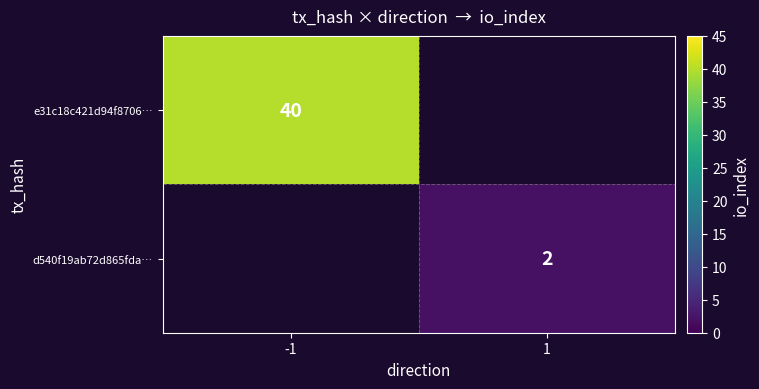

Which category has the lowest value across all series?

1